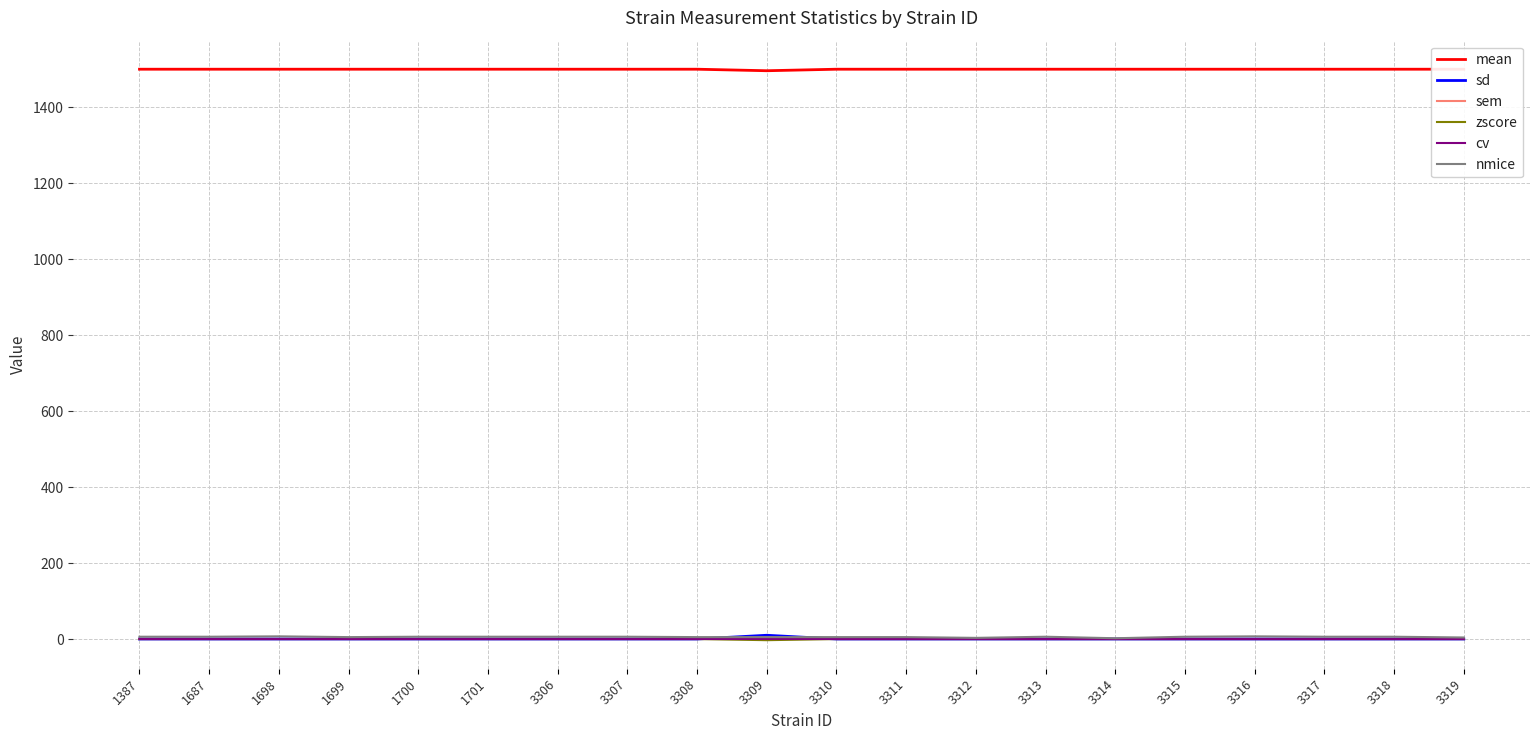

Rank the series at 1387 from lowest to highest value.

zscore, sd, sem, cv, nmice, mean